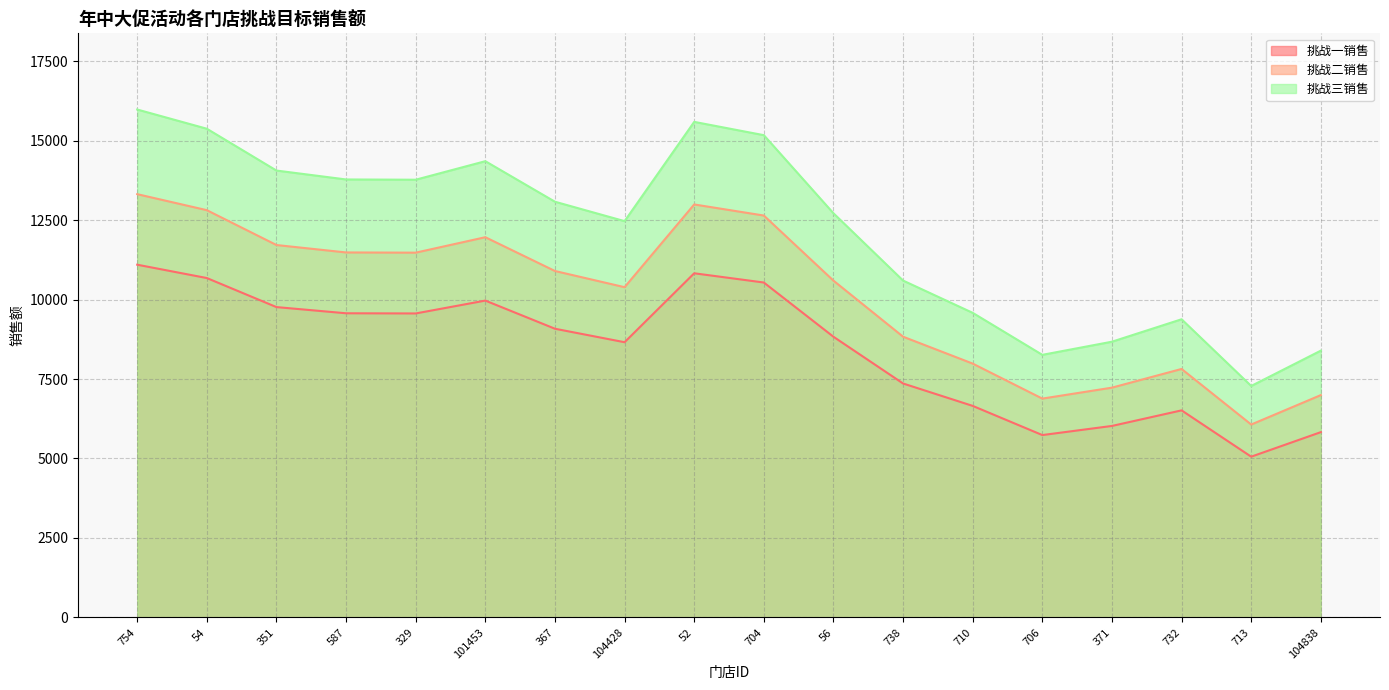

At which label does 挑战二销售 first exceed 9081?

754